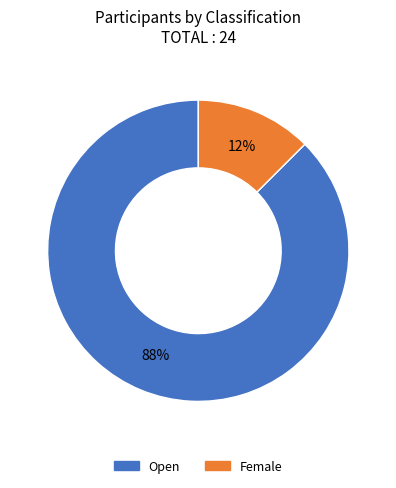

Rank the categories by value from highest to lowest.

Open, Female